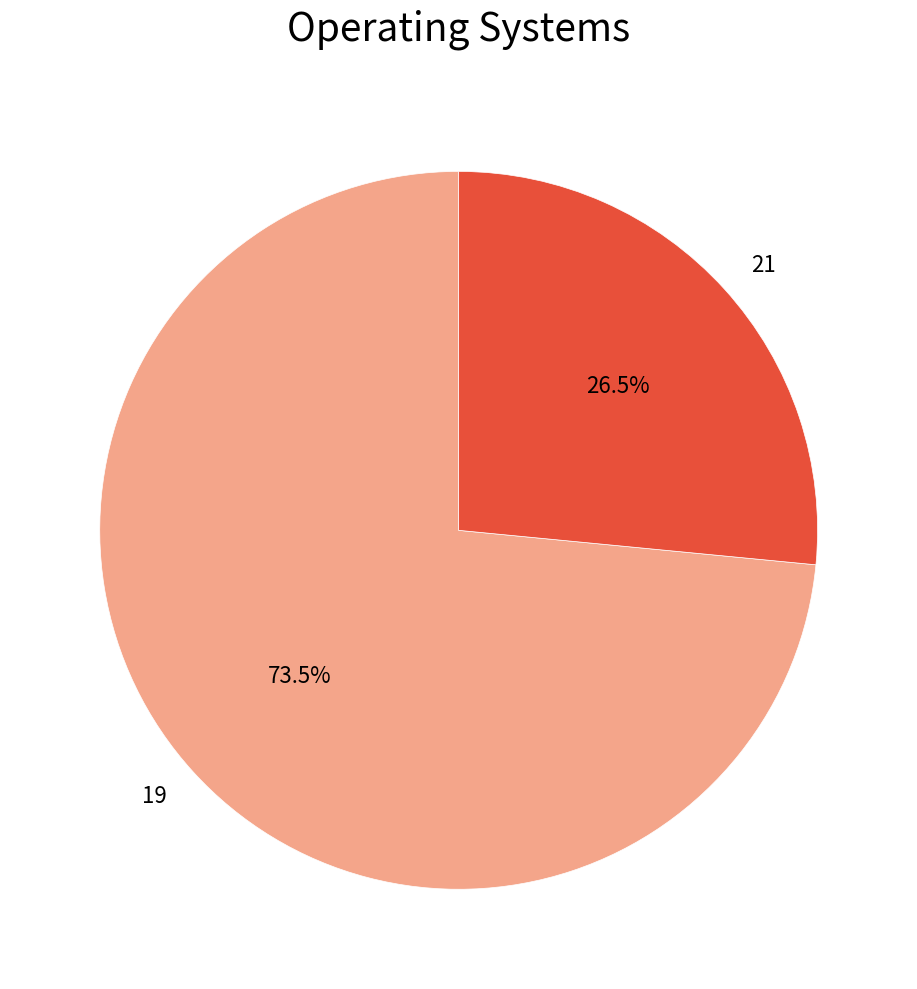

What is the total percentage of 19 and 21?

100.0%